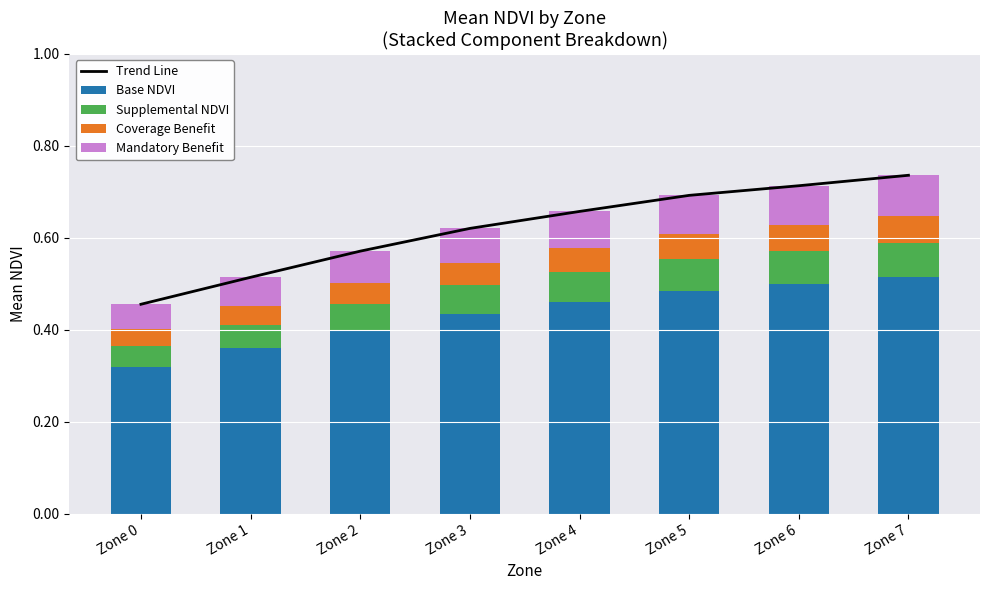

Which has a higher value, Zone 2 or Zone 1?

Zone 2